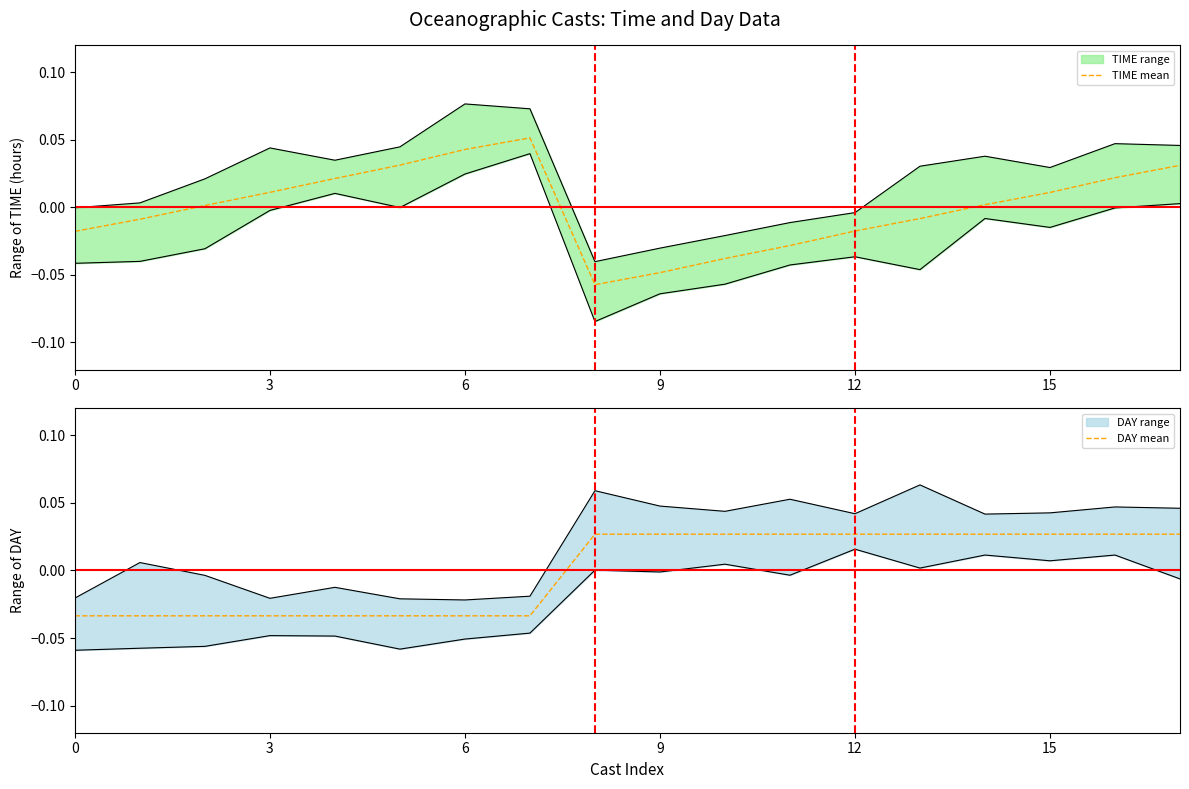

What is the difference between the DAY mean values at 10 and 3?

0.1